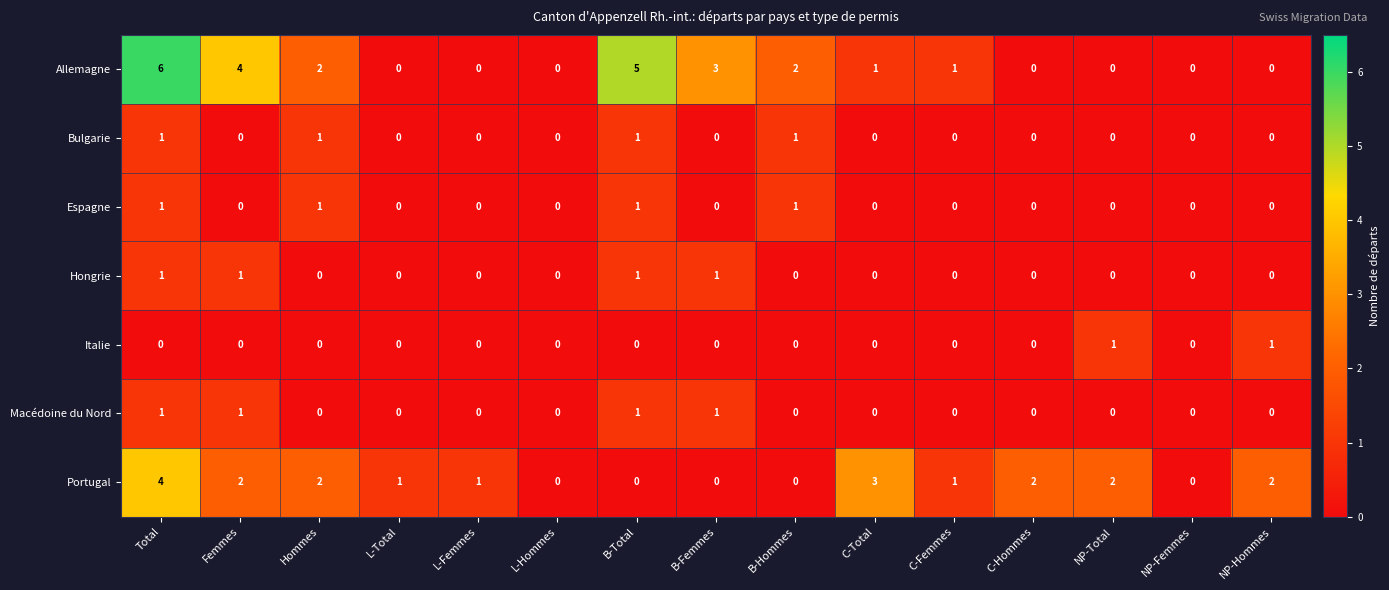

What is the maximum value for Portugal?

4